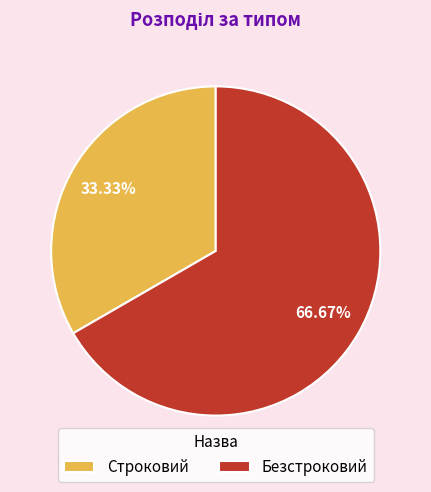

What percentage is the Строковий slice, to the nearest percent?

33%